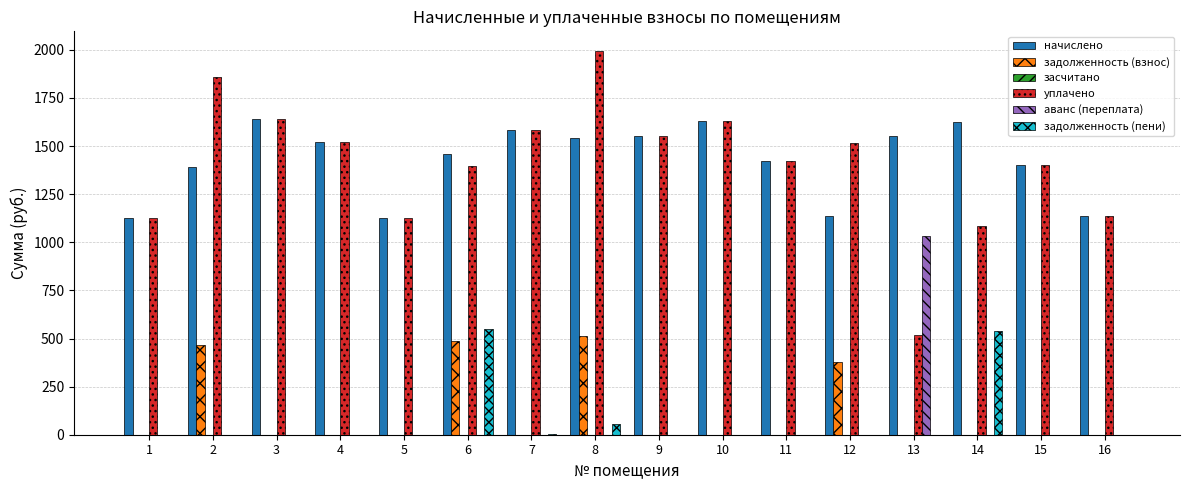

Is the value of начислено at 1 greater than the value of аванс (переплата) at 14?

Yes